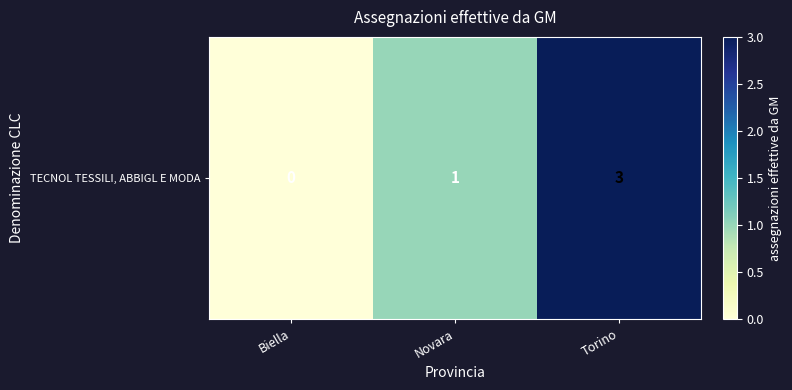

The chart shows a value of 1 at Novara. True or false?

True